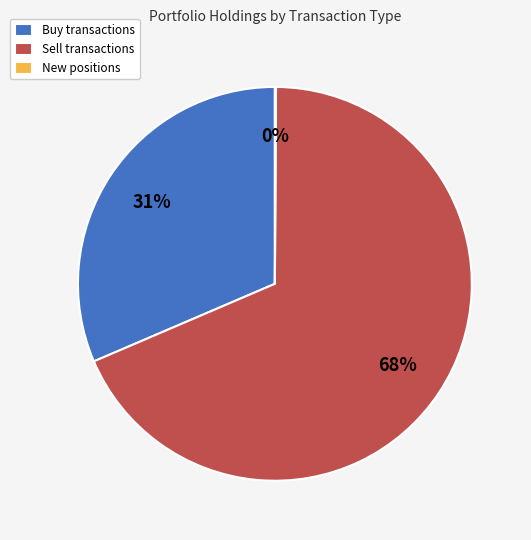

Approximately how many times larger is the value at Sell transactions compared to Buy transactions?

2.2